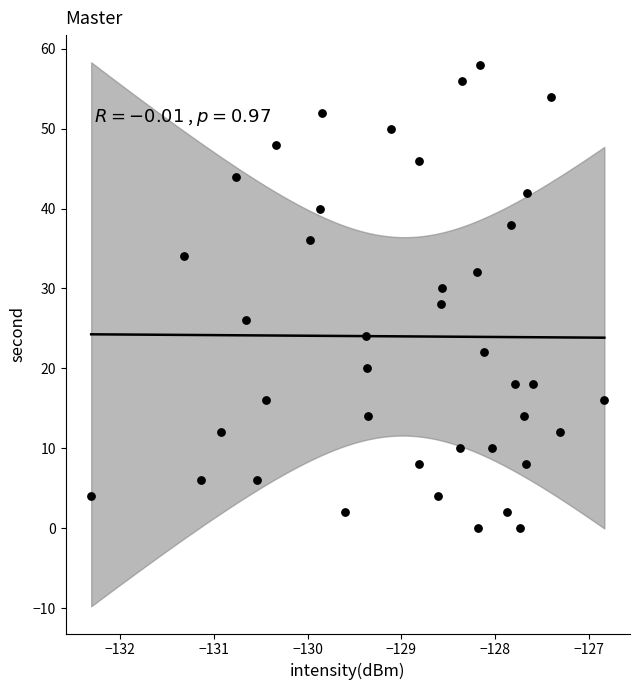

What is the range of Y values (max minus min)?

58